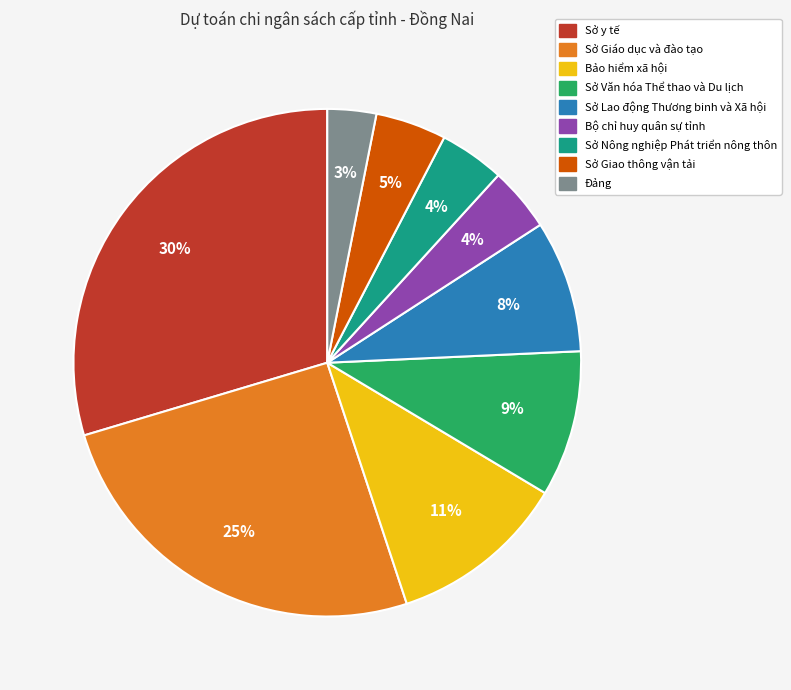

Do Đảng and Sở Giáo dục và đào tạo together represent more than half of the pie?

No